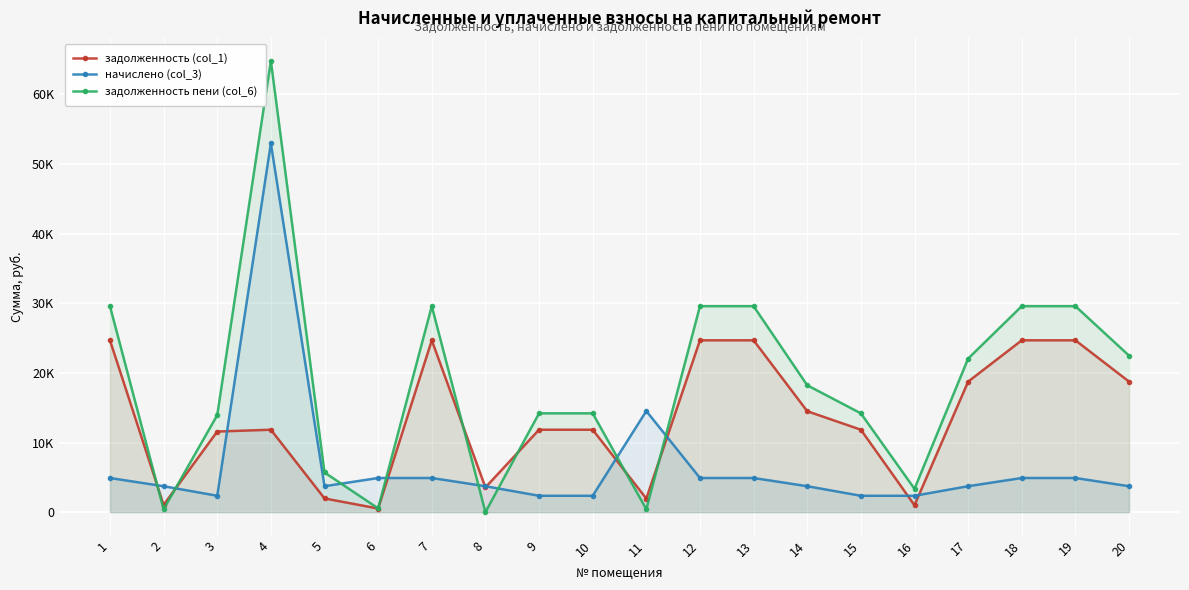

At how many categories does at least one series exceed 40755?

1